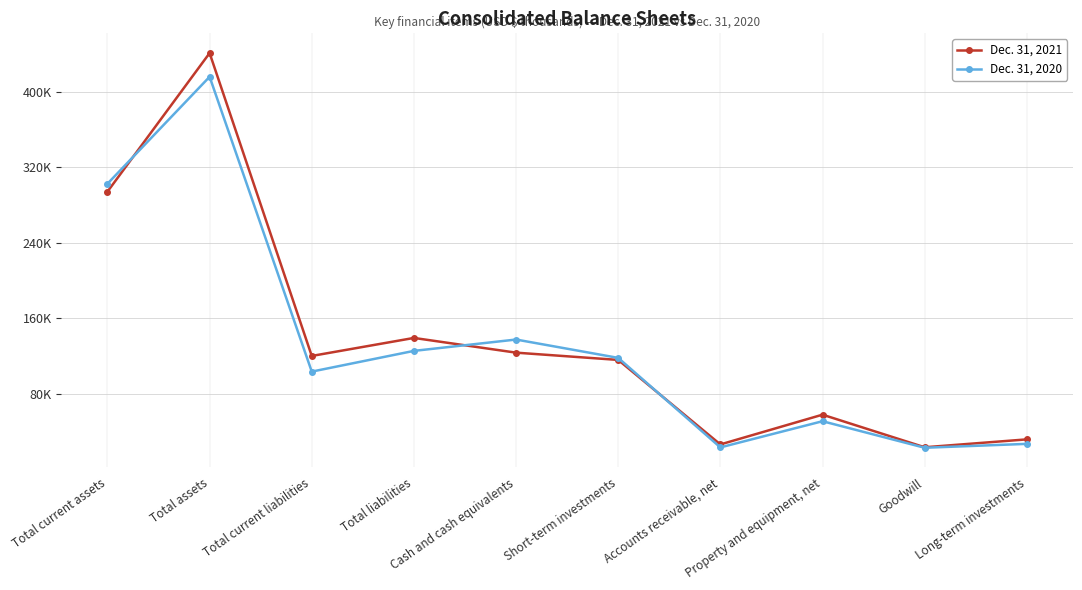

Is the value of Dec. 31, 2020 at Total current assets greater than the value of Dec. 31, 2021 at Property and equipment, net?

Yes